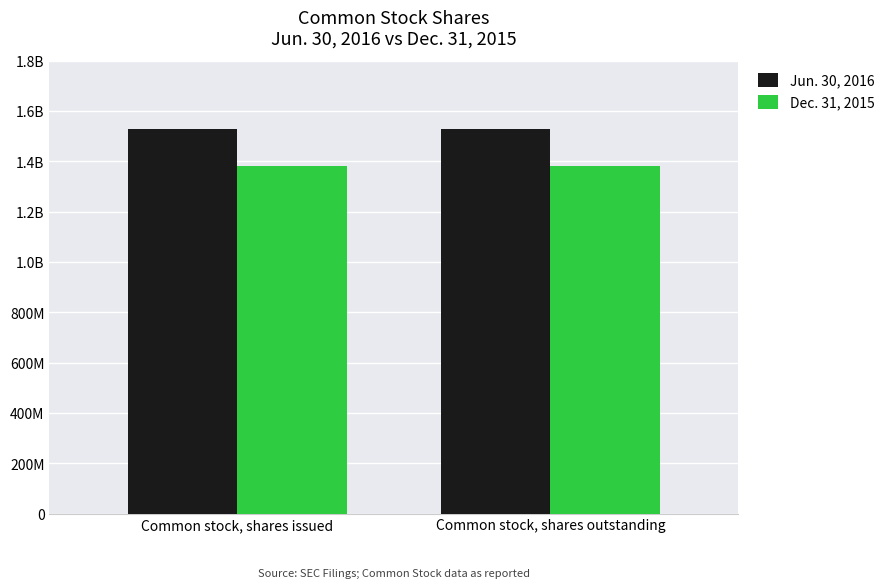

Does the chart contain stacked bars?

No